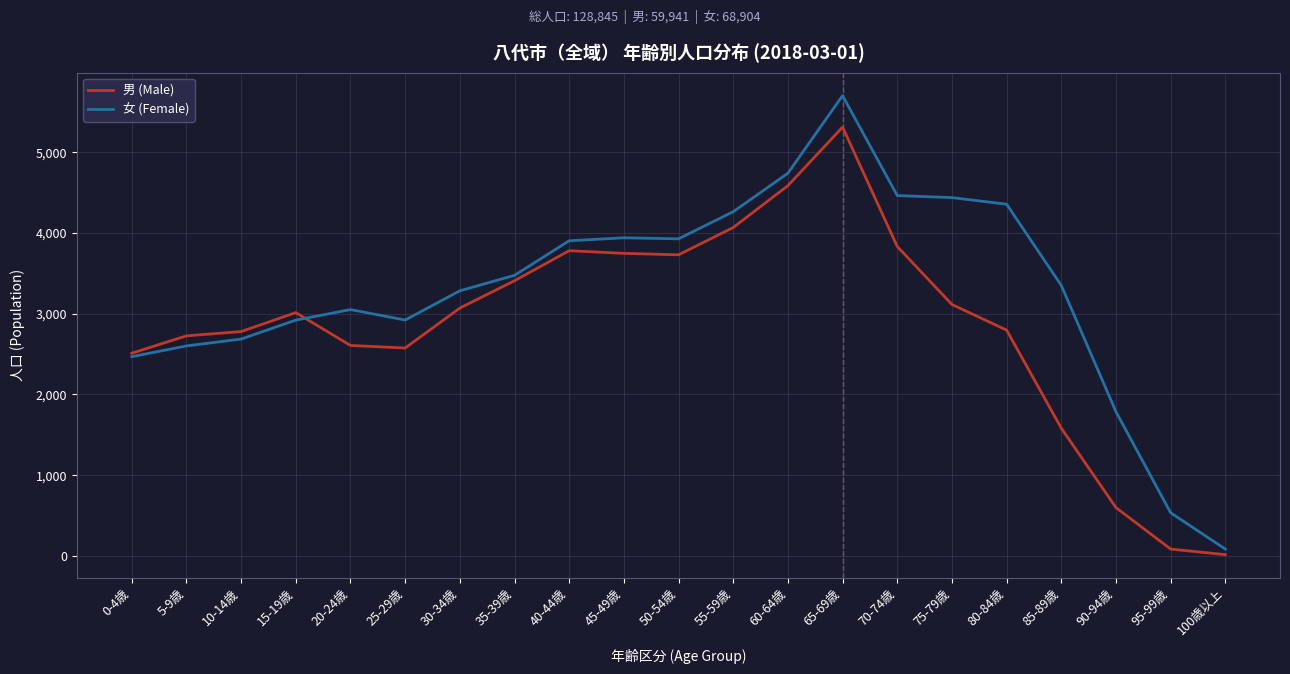

What is the maximum value shown in the chart?

5702